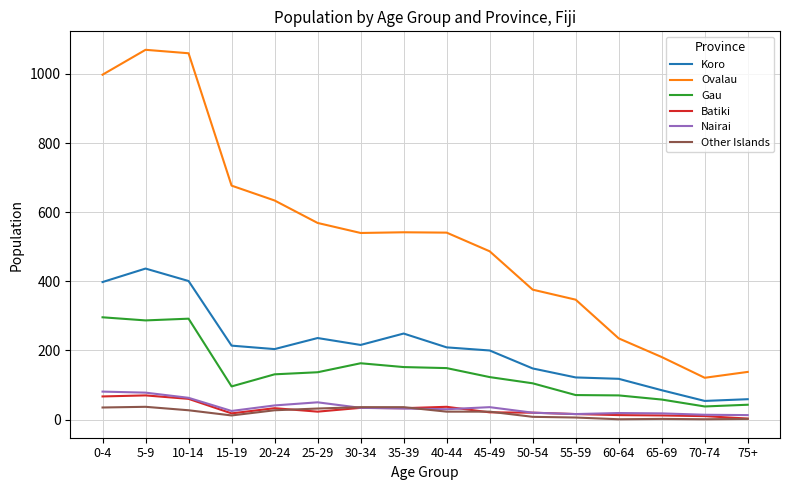

True or false: Batiki and Gau intersect in this chart.

False